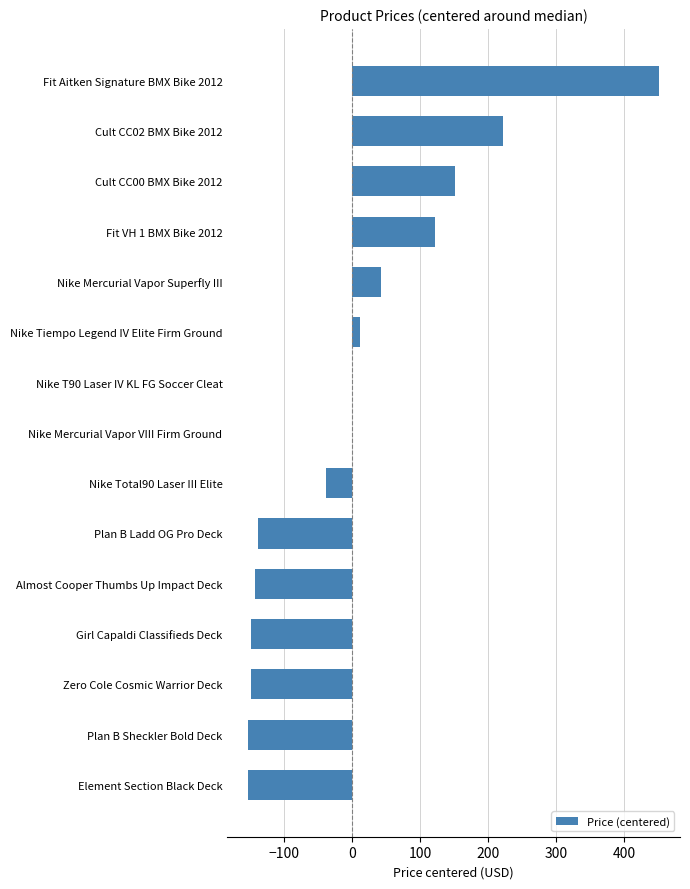

What is the change in value from Nike Mercurial Vapor VIII Firm Ground to Cult CC00 BMX Bike 2012?

+152.0